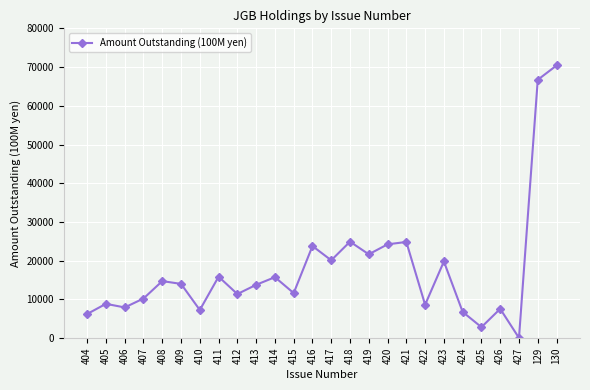

What is the difference between the maximum and minimum values?

70332